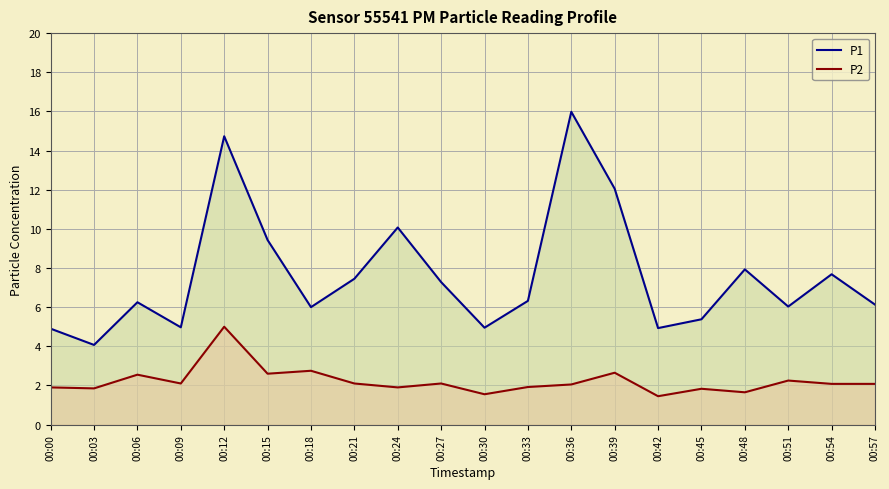

Reading right to left, extract all data points from this chart.

P1: 6.1	7.7	6.0	7.9	5.4	4.9	12.1	16.0	6.3	5.0	7.3	10.1	7.5	6.0	9.4	14.7	5.0	6.2	4.1	4.9
P2: 2.1	2.1	2.2	1.6	1.8	1.4	2.6	2.0	1.9	1.6	2.1	1.9	2.1	2.8	2.6	5.0	2.1	2.5	1.9	1.9